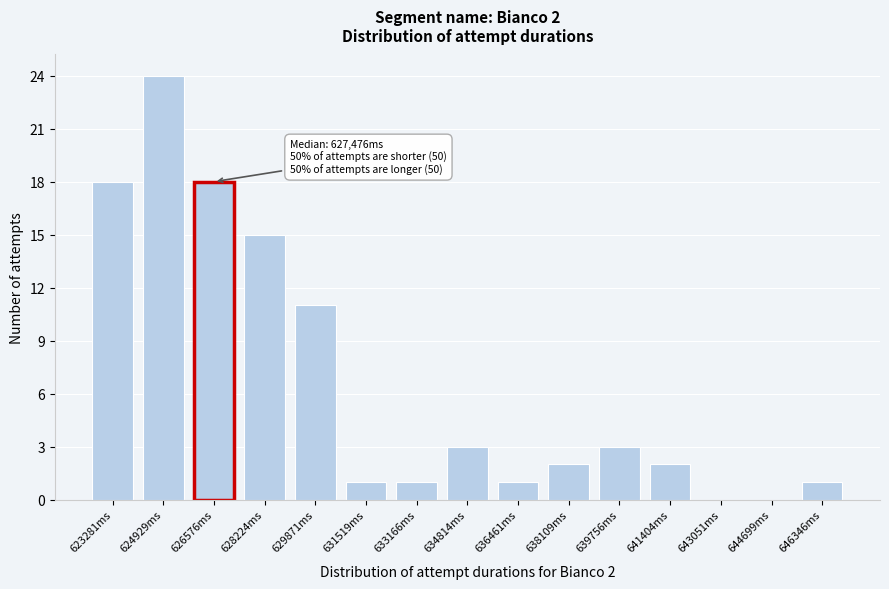

Reading right to left, transcribe all the data shown in this chart.

646346ms=1	644699ms=0	643051ms=0	641404ms=2	639756ms=3	638109ms=2	636461ms=1	634814ms=3	633166ms=1	631519ms=1	629871ms=11	628224ms=15	626576ms=18	624929ms=24	623281ms=18